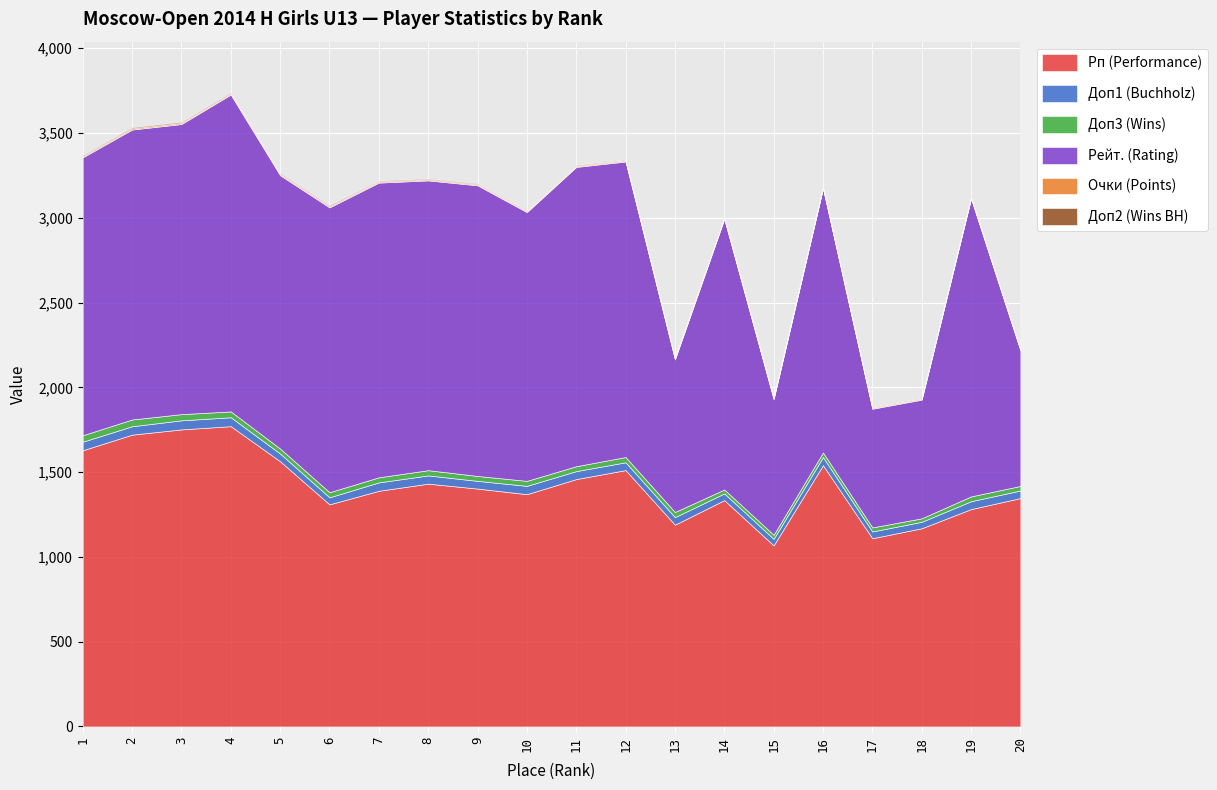

Reading left to right, transcribe all the data shown in this chart.

Рп (Performance): 1629.0	1721.0	1752.0	1771.0	1564.0	1310.0	1390.0	1432.0	1403.0	1370.0	1459.0	1512.0	1190.0	1335.0	1068.0	1541.0	1110.0	1169.0	1282.0	1347.0
Доп1 (Buchholz): 50.5	49.5	53.5	52.5	45.5	41.5	49.5	48.5	45.5	49.0	47.0	46.0	44.5	39.5	38.5	47.5	40.0	38.0	46.5	44.5
Доп3 (Wins): 38.0	40.0	36.5	34.5	29.5	30.0	30.0	31.0	29.0	29.5	29.0	31.0	30.5	23.0	24.0	27.5	24.0	20.5	28.5	27.0
Рейт. (Rating): 1639.0	1710.0	1711.0	1869.0	1612.0	1680.0	1738.0	1709.0	1714.0	1585.0	1765.0	1743.0	900.0	1596.0	800.0	1558.0	700.0	700.0	1757.0	800.0
Очки (Points): 7.0	7.0	6.5	6.5	6.5	6.5	6.0	6.0	6.0	5.5	5.5	5.5	5.5	5.5	5.5	5.0	5.0	5.0	4.5	4.5
Доп2 (Wins BH): 6.0	6.0	6.0	6.0	6.0	6.0	5.0	5.0	5.0	5.0	5.0	4.0	5.0	5.0	4.0	4.0	4.0	4.0	4.0	4.0